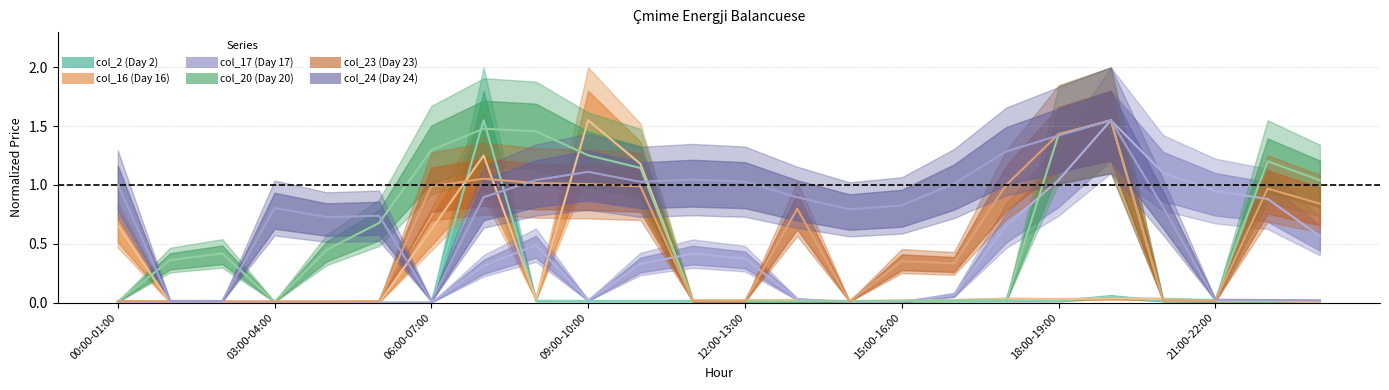

Between 09:00-10:00 and 15:00-16:00, which series saw the biggest shift?

col_16 (Day 16)